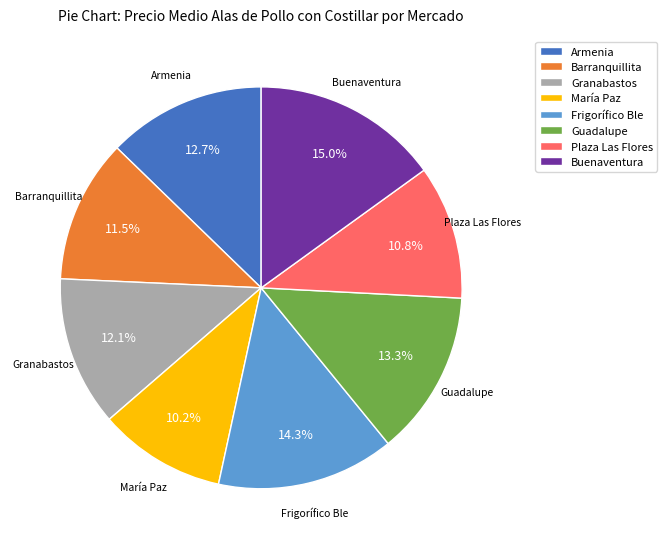

Which slice is the smallest?

María Paz